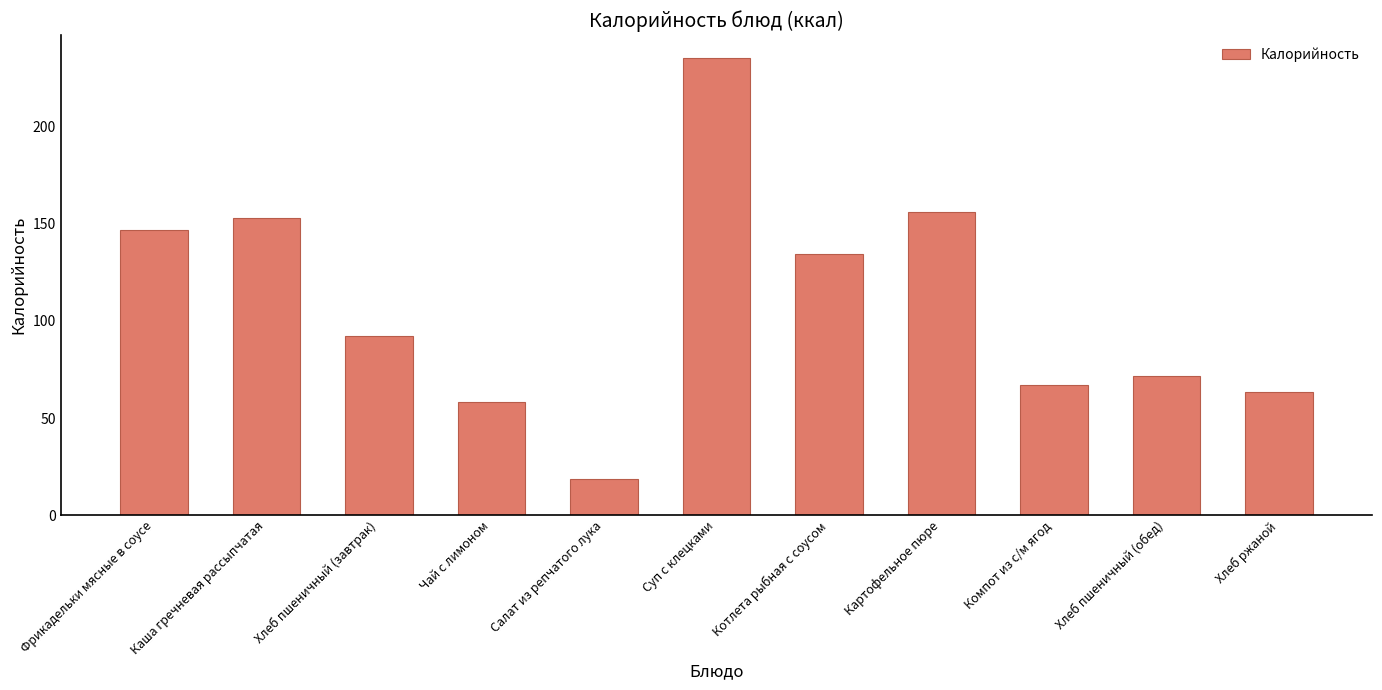

Where does the data first go above 92?

Фрикадельки мясные в соусе